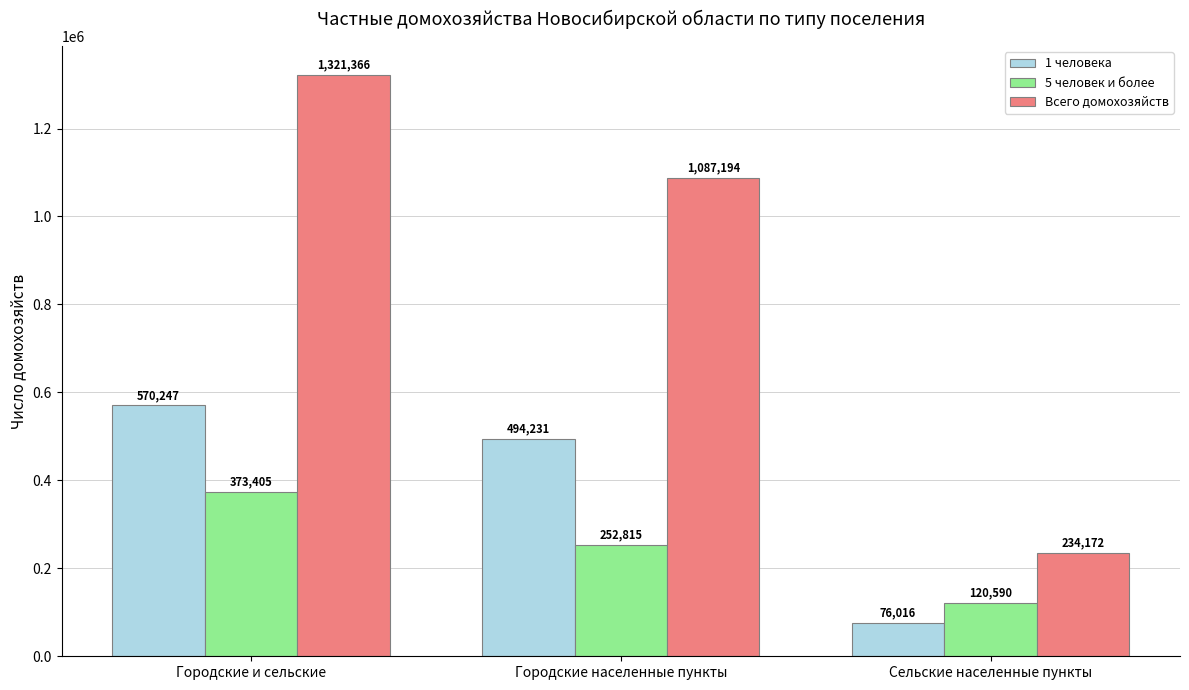

What is the difference between the 1 человека values at Сельские населенные пункты and Городские населенные пункты?

418215